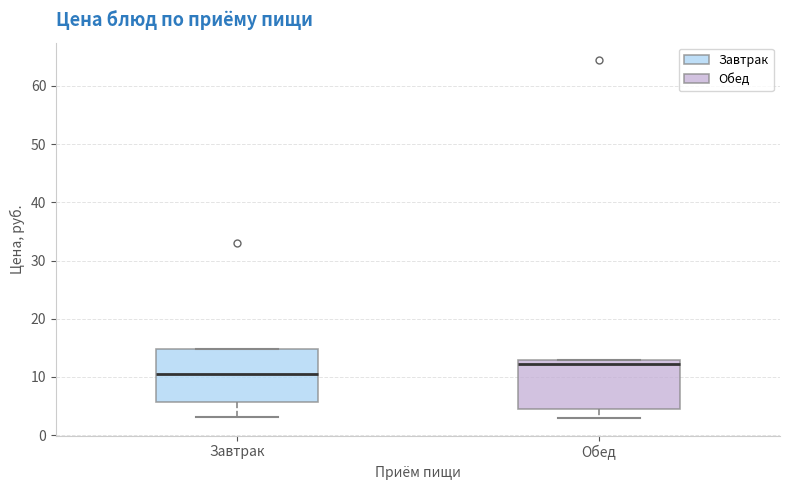

Reading left to right, read every box against the y-axis: the position of its median line, the range the box covers, and the ends of its whiskers. The values are not printed on the chart, so give them approximately, as read against the axis.

Завтрак: median 11, box 6 to 15, whiskers 3 to 15
Обед: median 12, box 4 to 13, whiskers 3 to 13